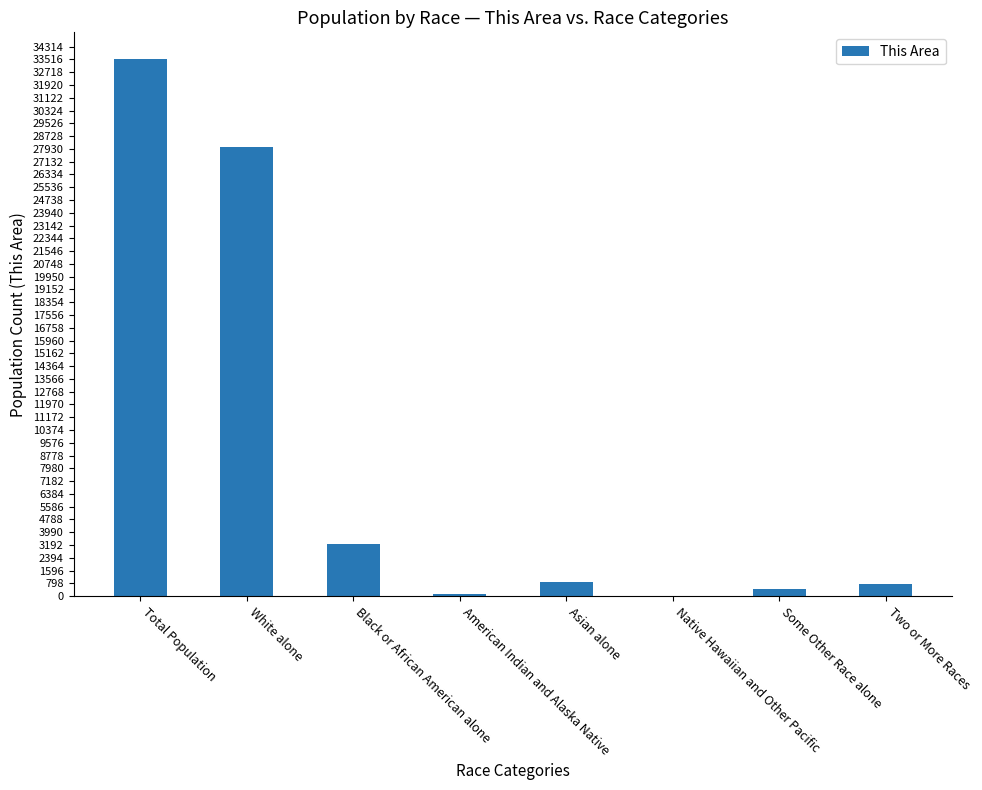

What is the change in value from White alone to Black or African American alone?

-24836